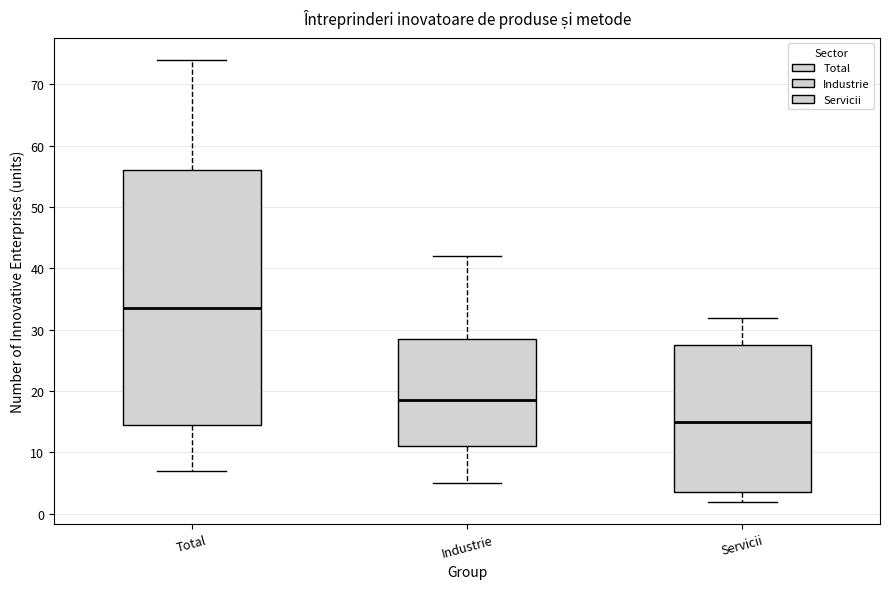

Where does the median line of the box for Total sit on the y-axis? The values are not printed on the chart, so give them approximately, as read against the axis.

34